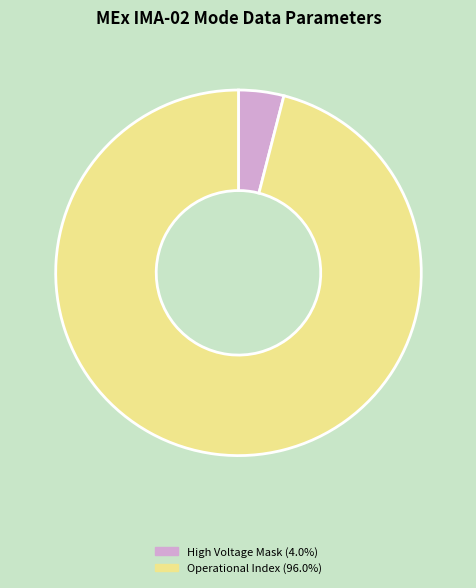

Is there a majority slice in this chart?

Yes